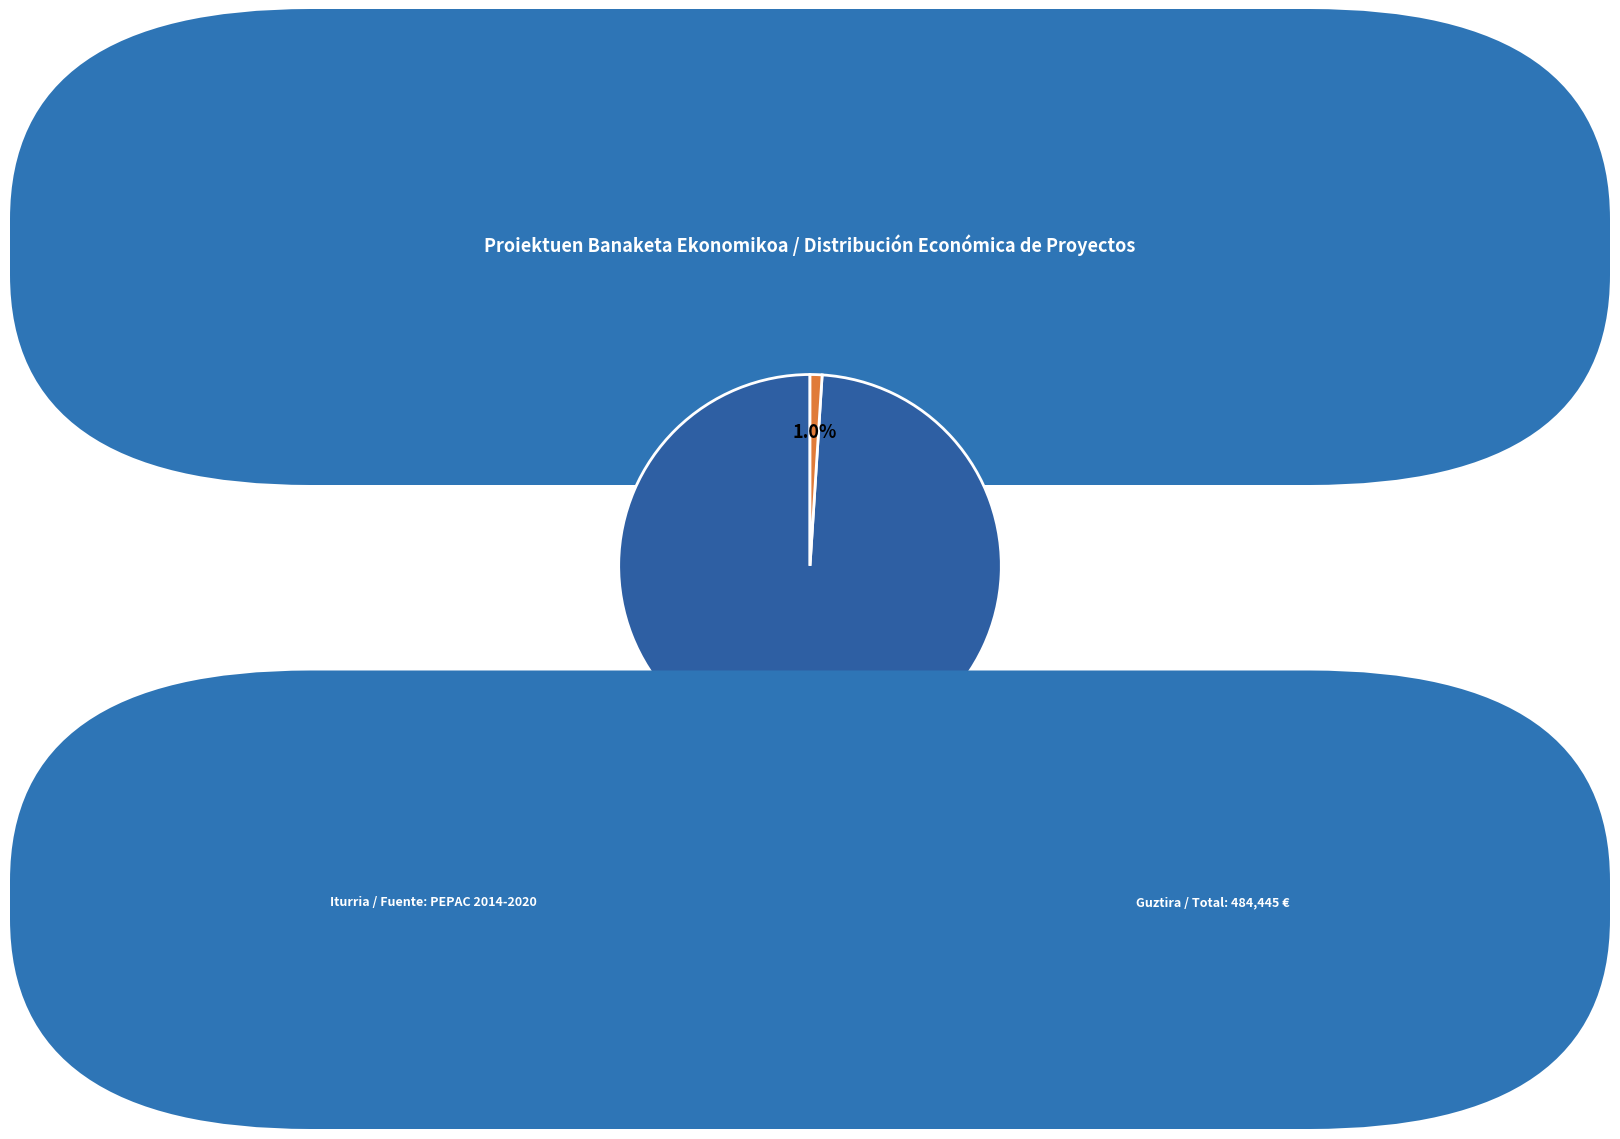

How many segments does this pie chart have?

2